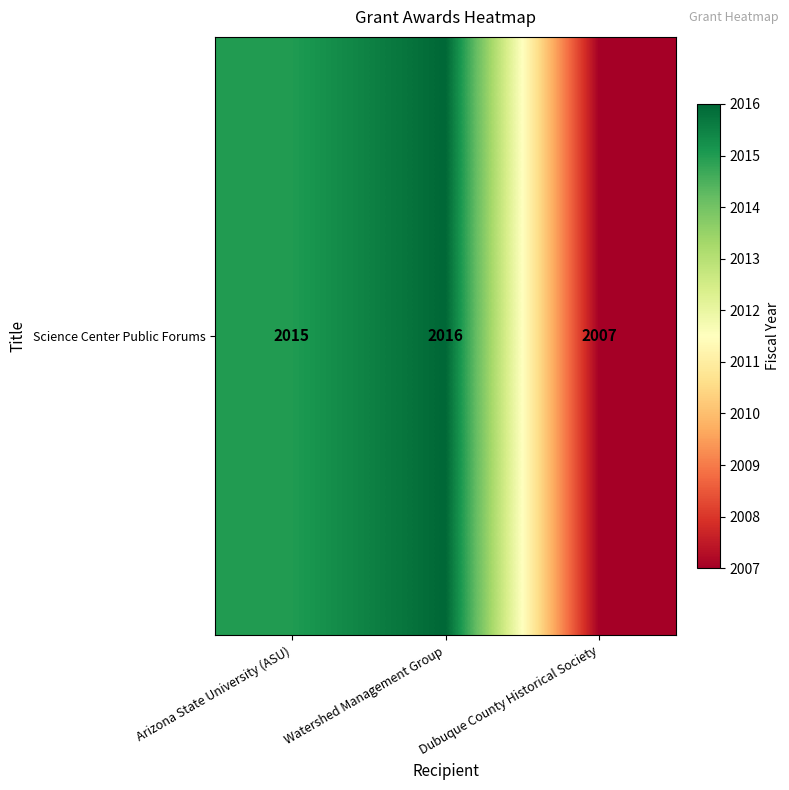

Which has a higher value, Dubuque County Historical Society or Watershed Management Group?

Watershed Management Group